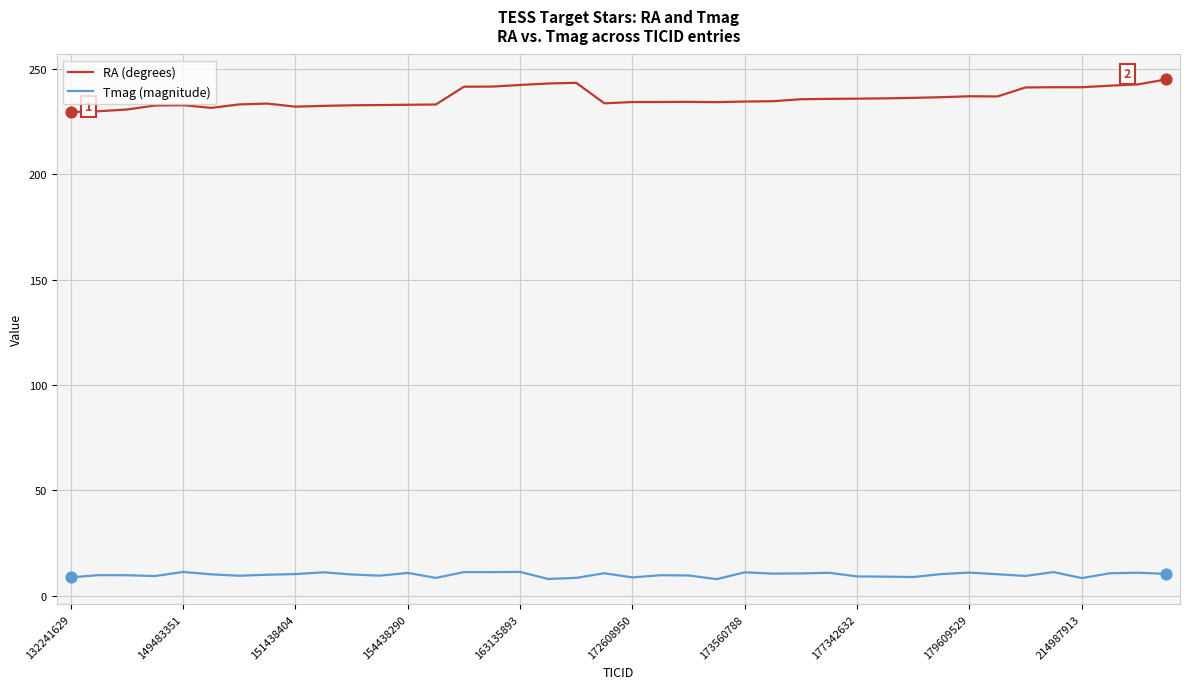

Which series has the largest total across all categories?

RA (degrees)